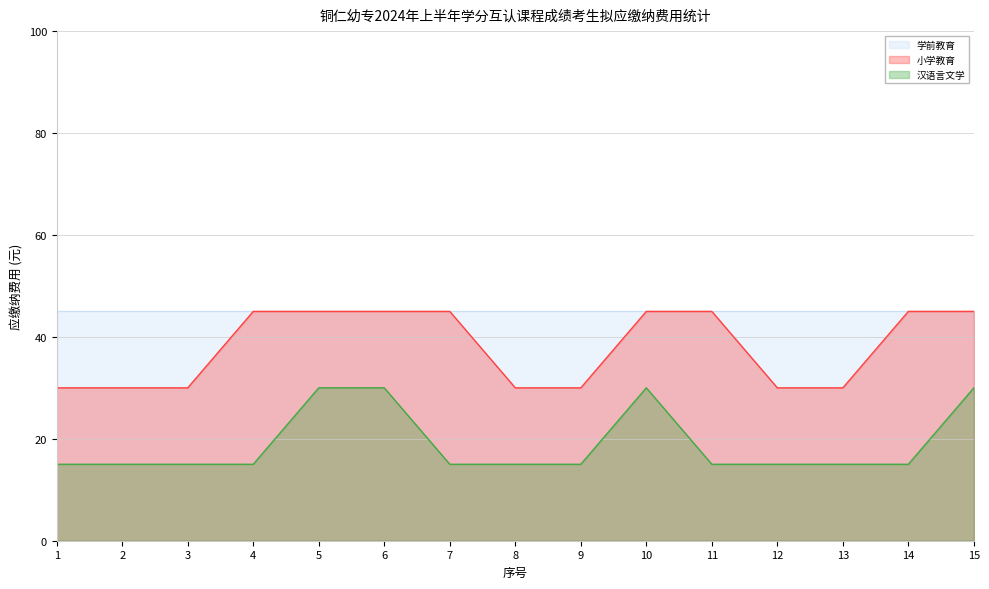

How many lines are shown in the chart?

3